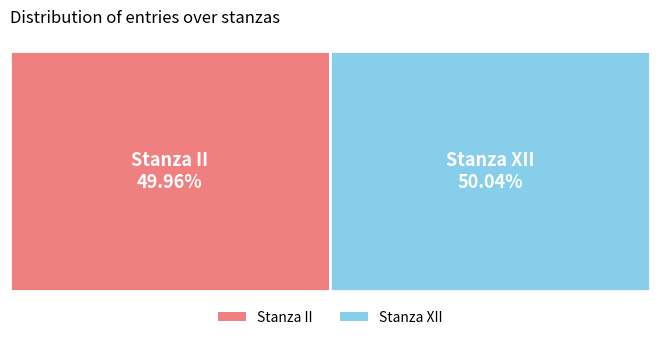

What percentage do Stanza II and Stanza XII together represent?

100.0%